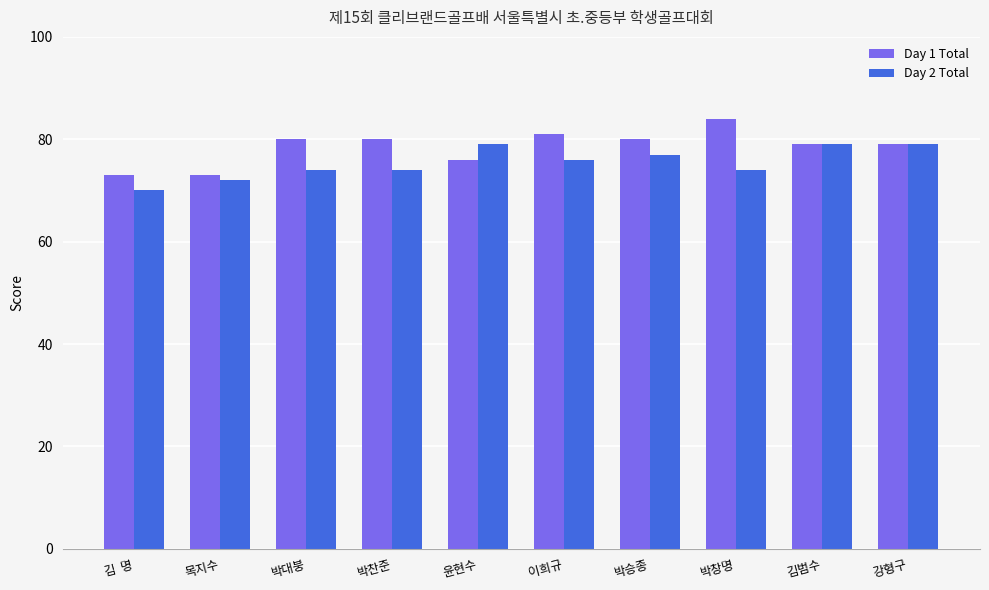

Is it true that Day 2 Total equals 138 at 김범수?

False